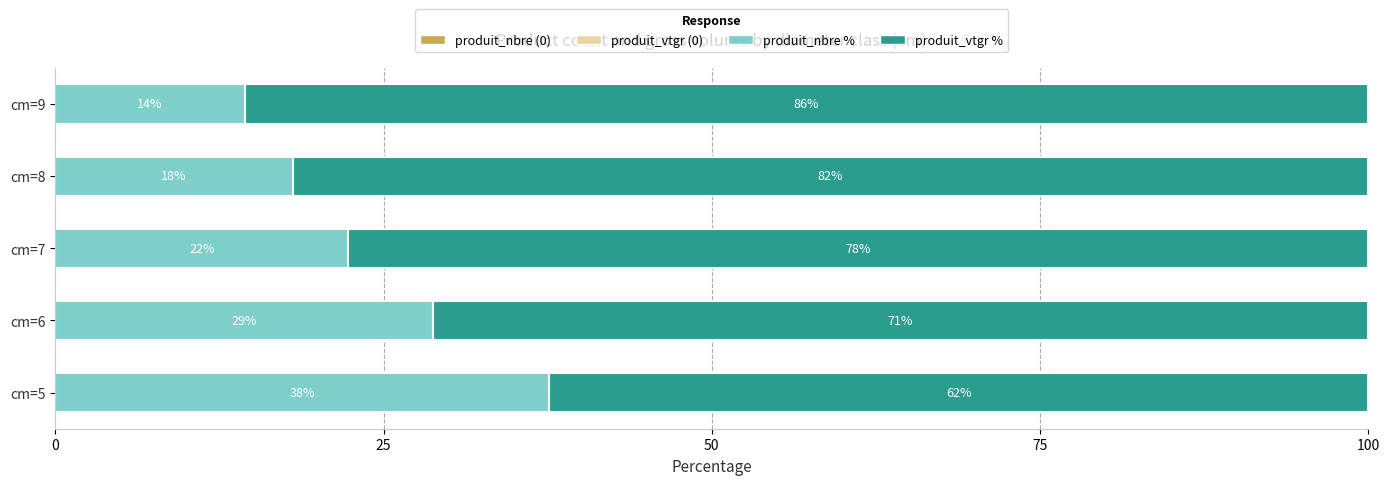

At how many categories does at least one series exceed 17?

5